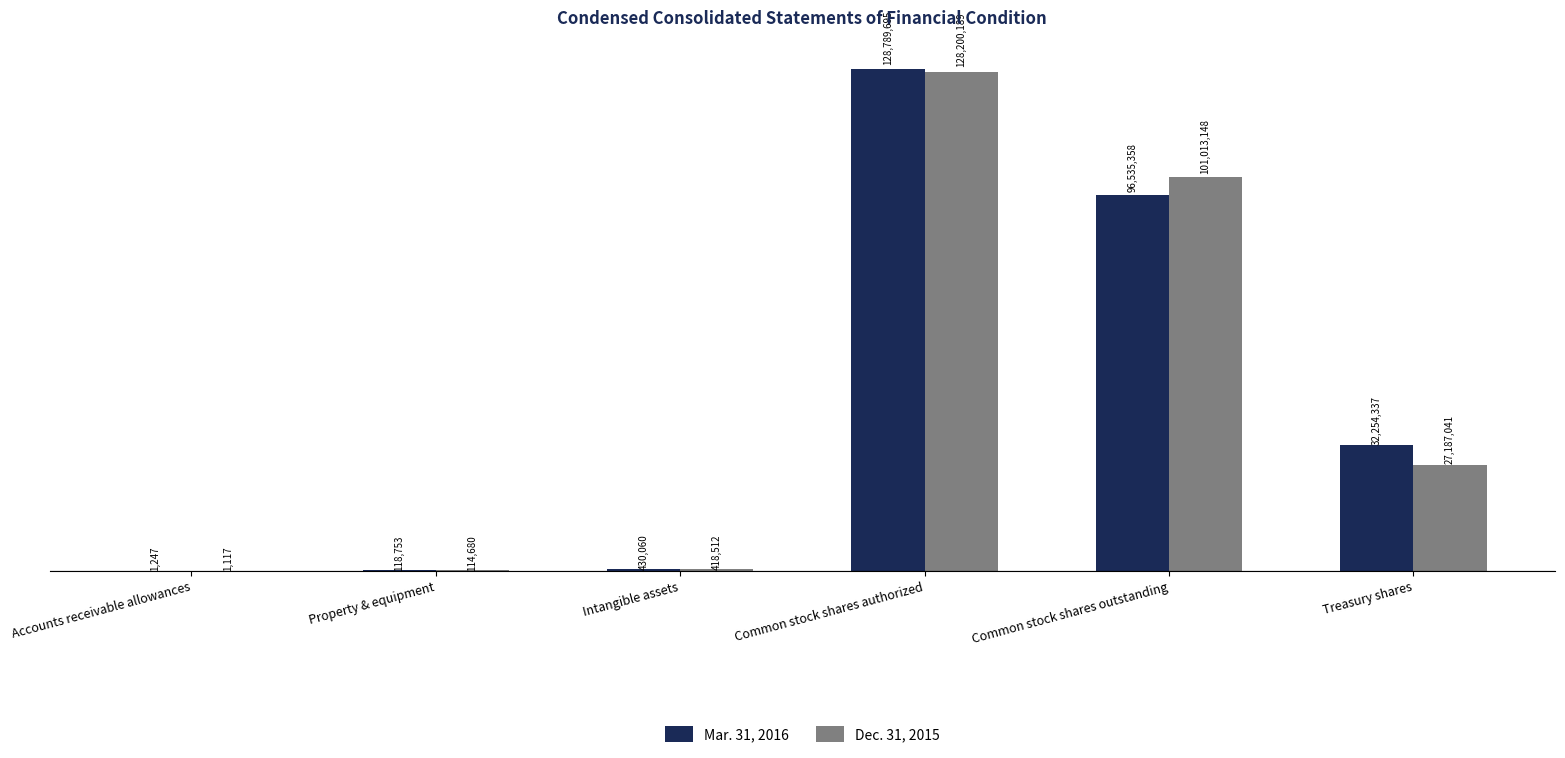

Where does the Dec. 31, 2015 series first go above 27187041?

Common stock shares authorized